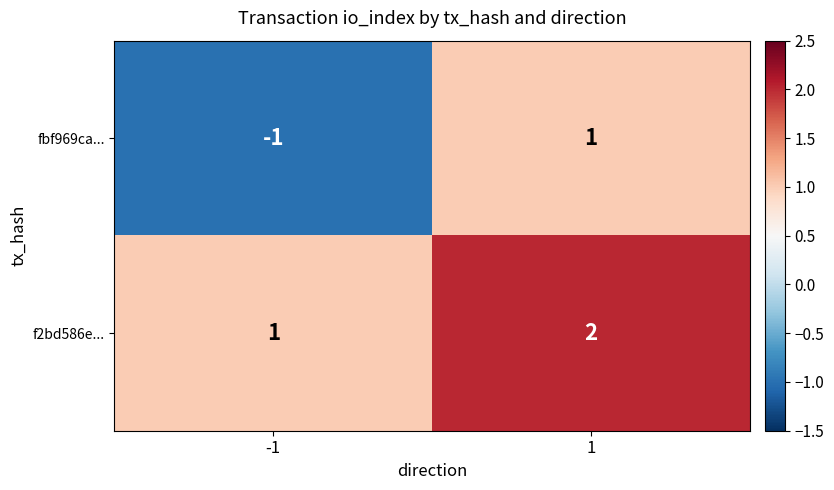

What is the total value across all series at 1?

3